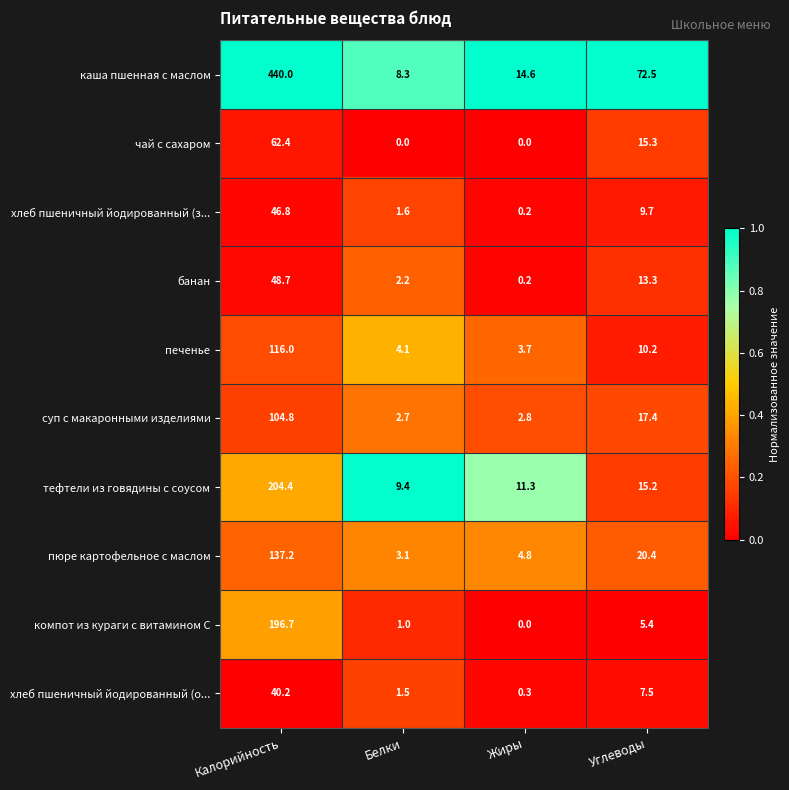

At which category is the sum across all series the highest?

Калорийность